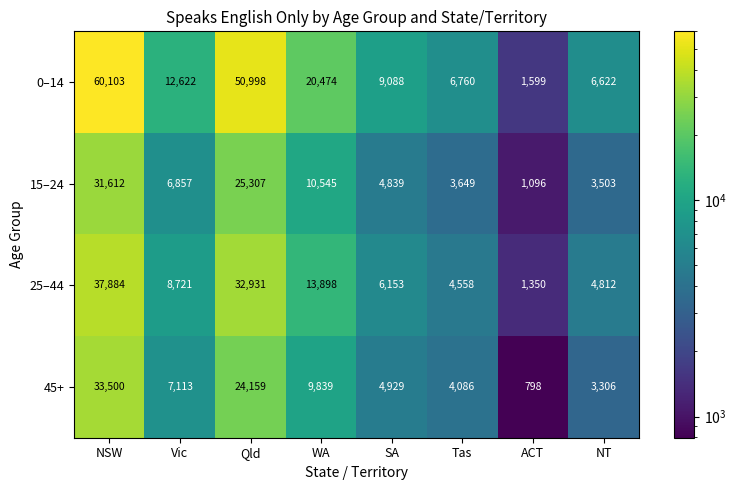

At which label does 0–14 first exceed 12622?

NSW